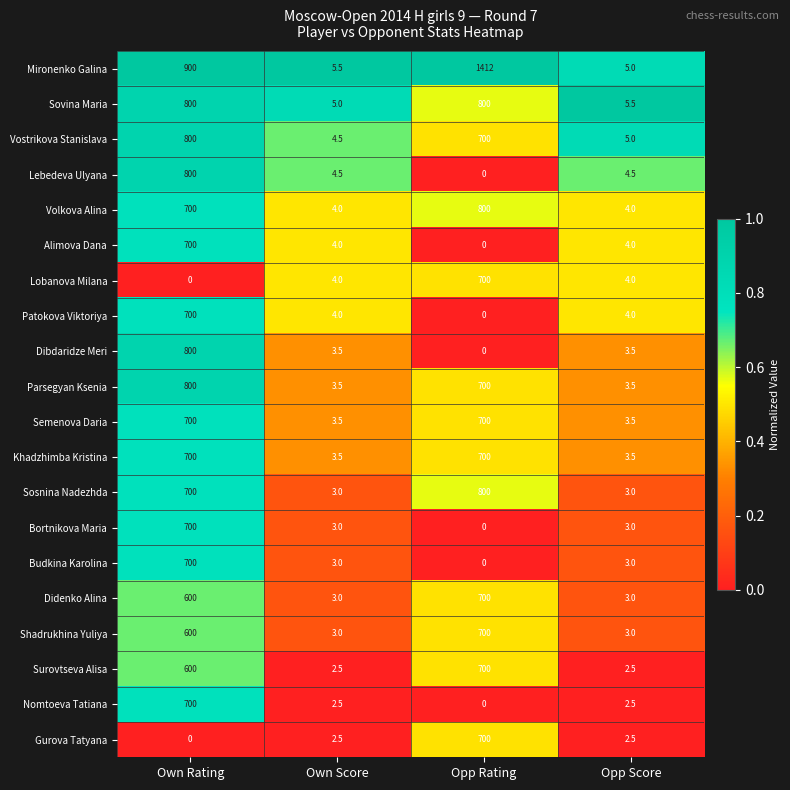

What is the highest value of the Budkina Karolina series?

700.0